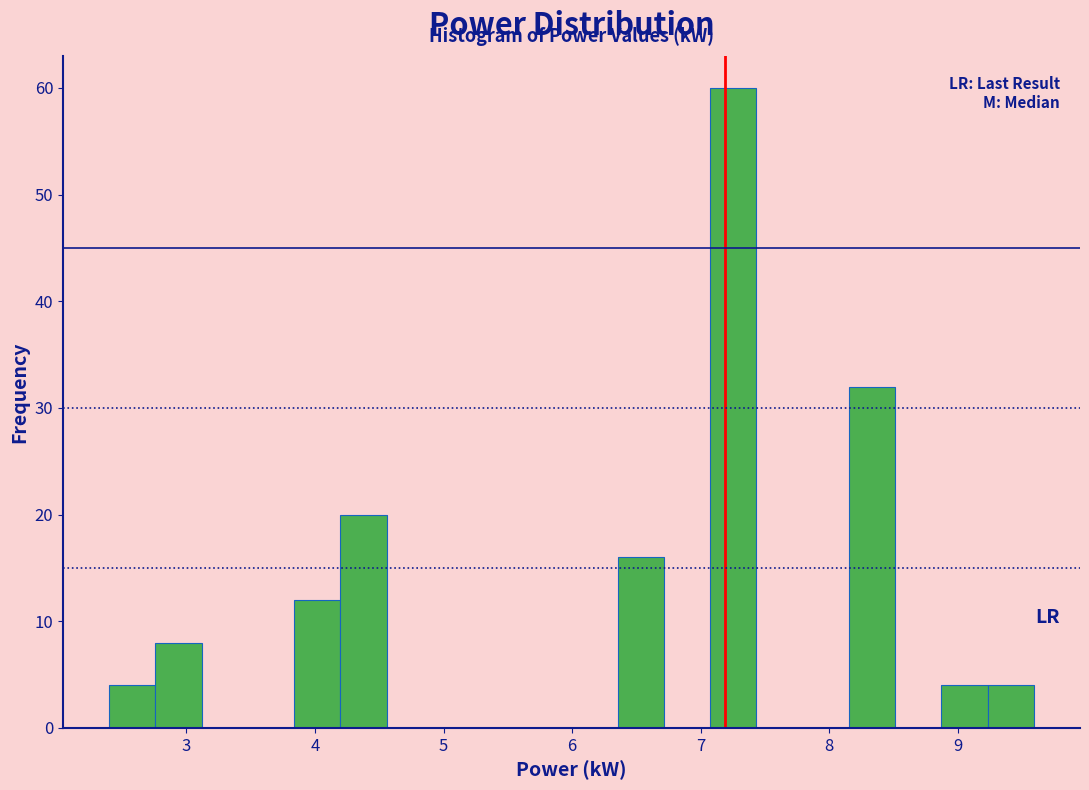

Around what value on the x-axis is the tallest bar? Give the approximate position of its centre, as read against the axis.

7.3